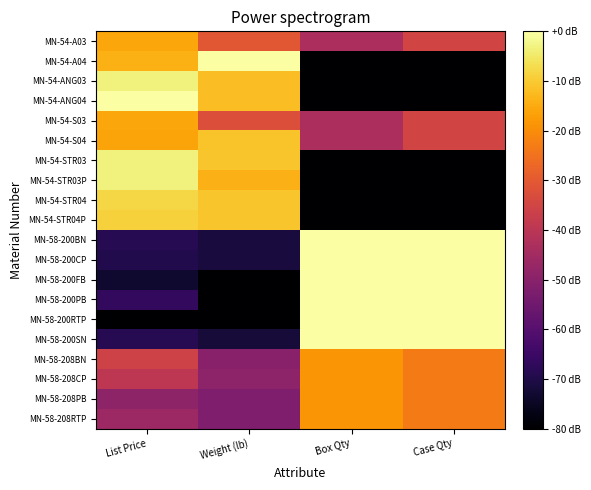

What is the total value across all series at Weight (lb)?

-802.6